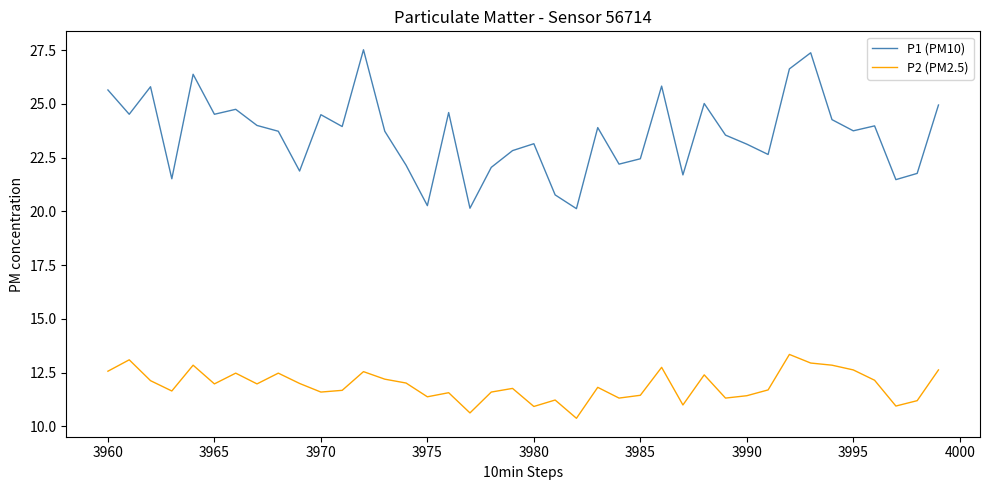

True or false: P2 (PM2.5) and P1 (PM10) intersect in this chart.

False